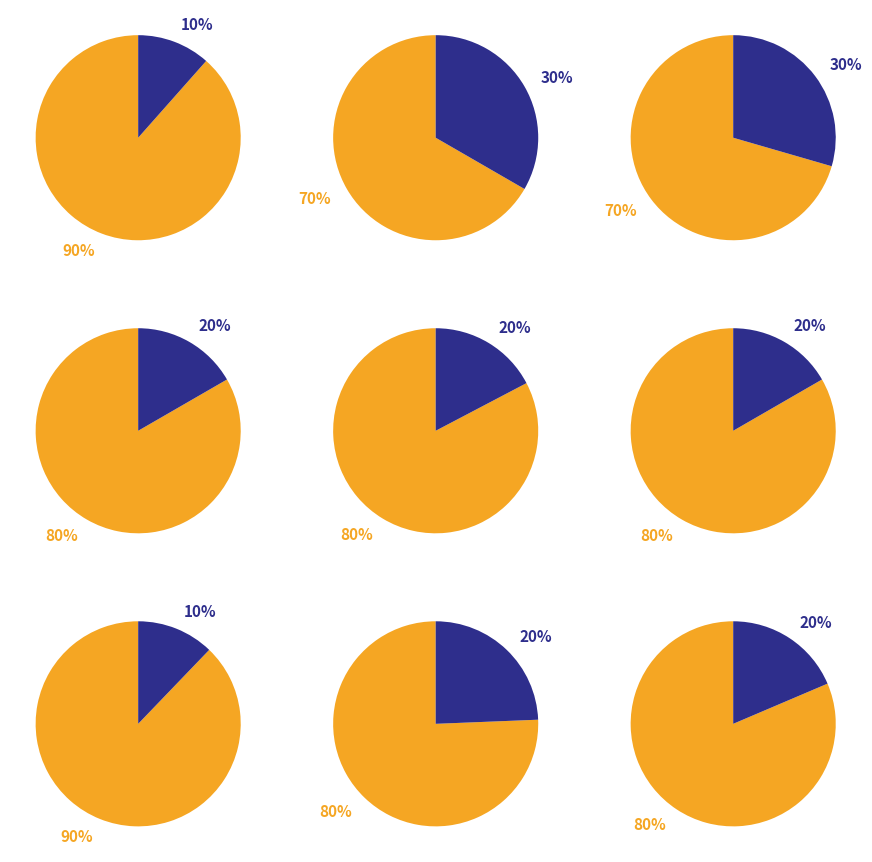

Does Andi Prayitno represent more than half of the total?

No